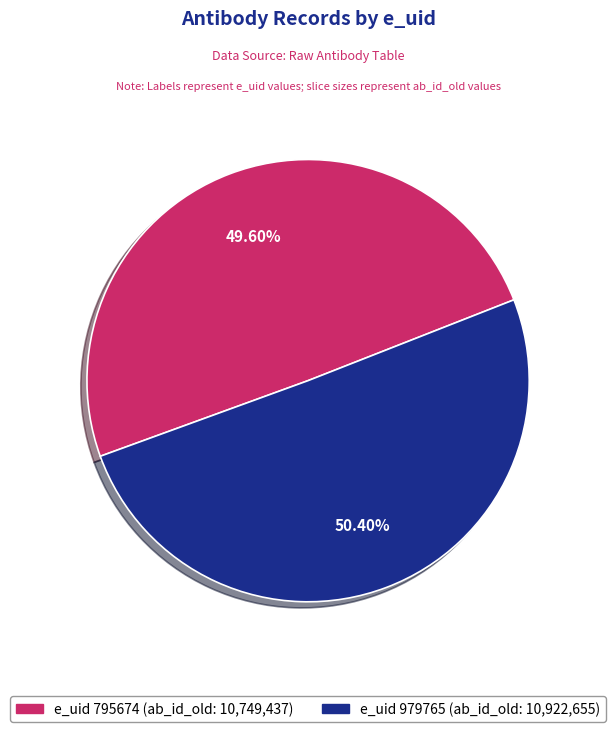

Is there any slice that represents more than half of the pie?

Yes